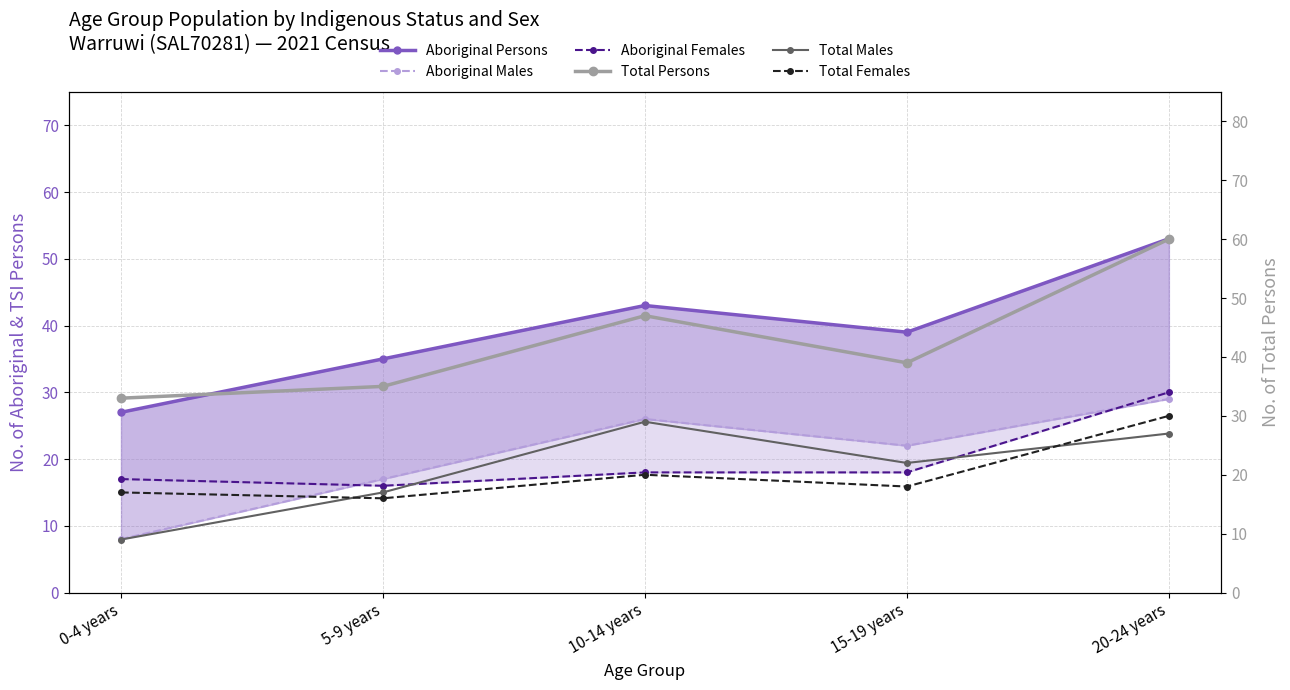

Reading left to right, list all the values displayed in this chart.

Aboriginal Persons: 27	35	43	39	53
Aboriginal Males: 8	17	26	22	29
Aboriginal Females: 17	16	18	18	30
Total Persons: 33	35	47	39	60
Total Males: 9	17	29	22	27
Total Females: 17	16	20	18	30